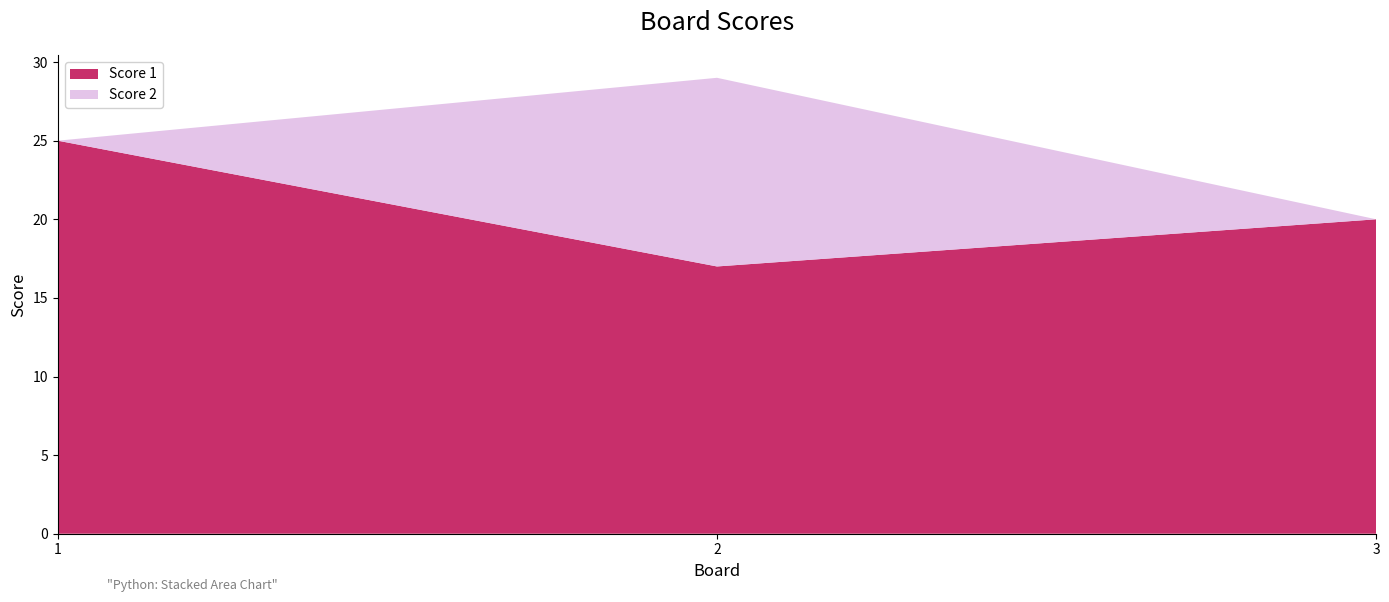

Reading left to right, transcribe all the data shown in this chart.

Score 1: 1=25	2=17	3=20
Score 2: 1=0	2=12	3=0